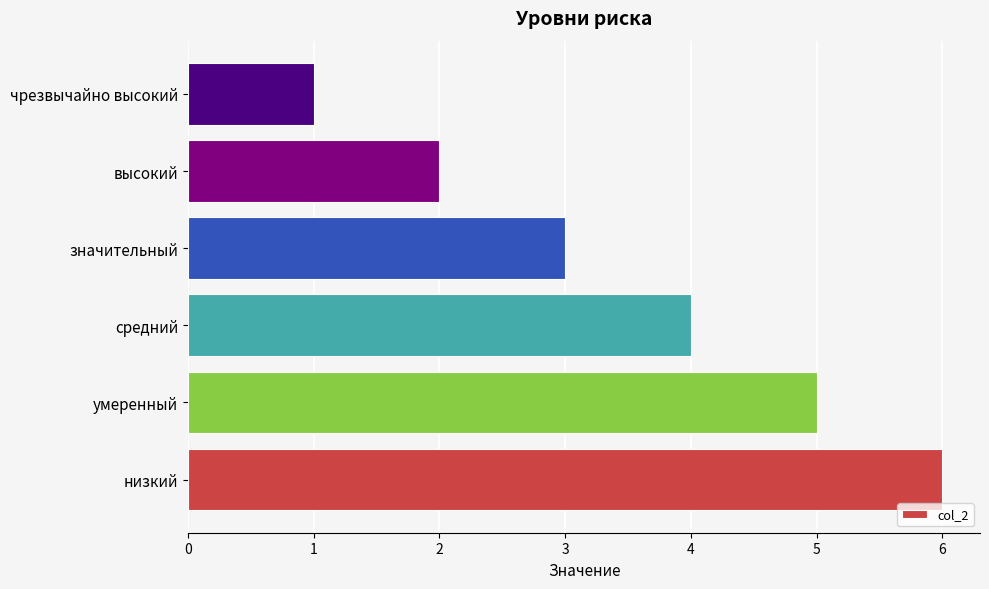

The value at умеренный is 5. True or false?

True